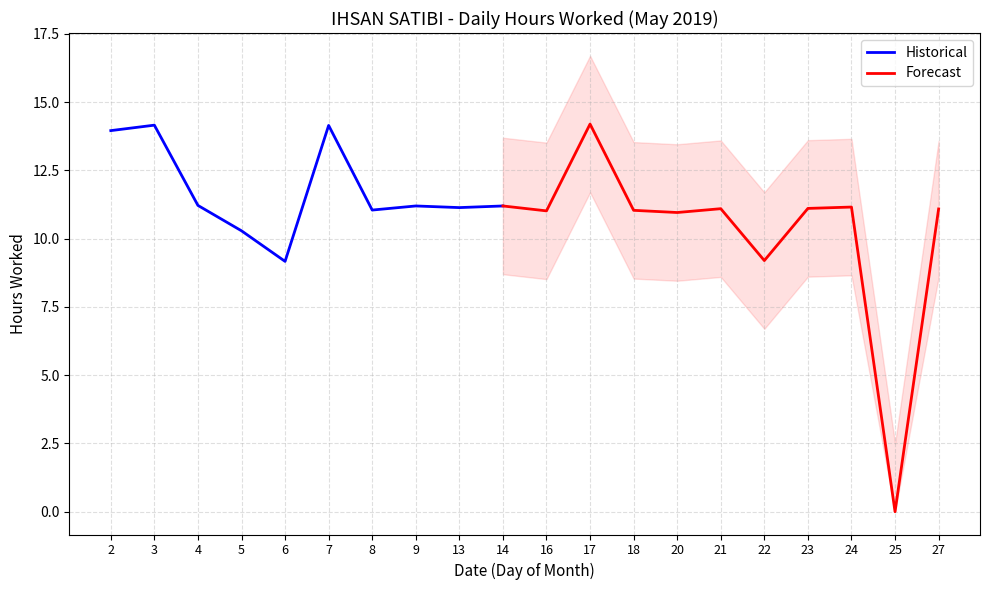

Where does the data first go above 11?

2